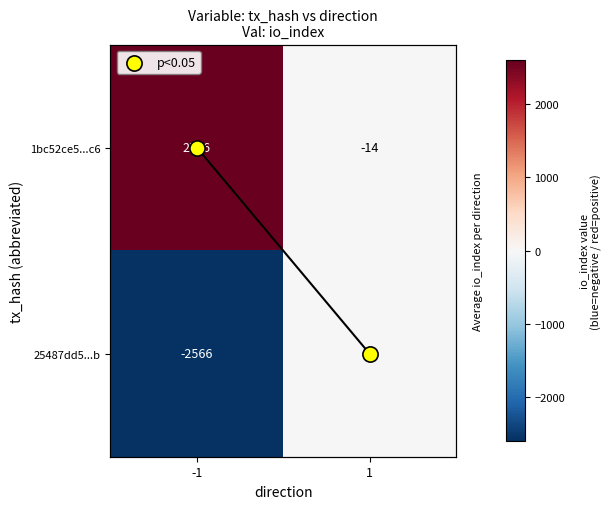

Which series has the widest spread of values?

1bc52ce5...c6